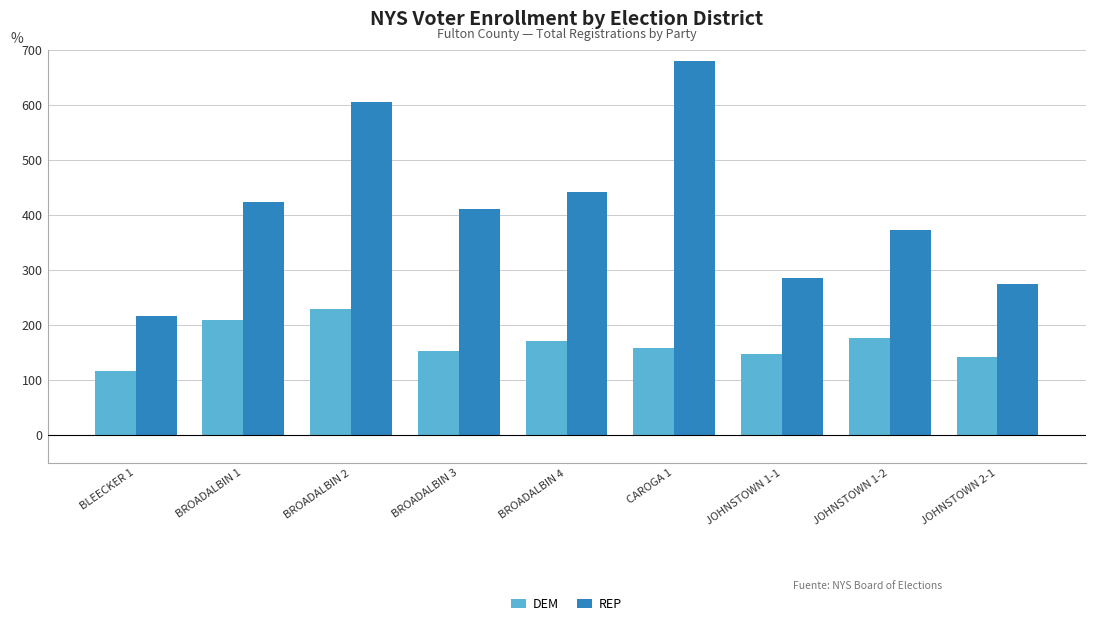

Where does the REP series first go above 411?

BROADALBIN 1